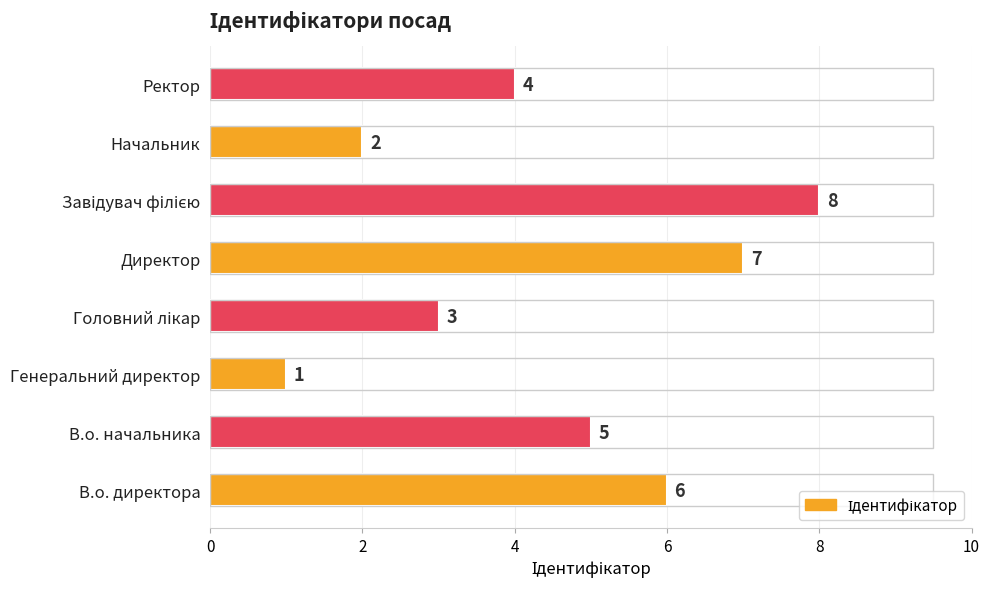

What is the sum of all values?

36